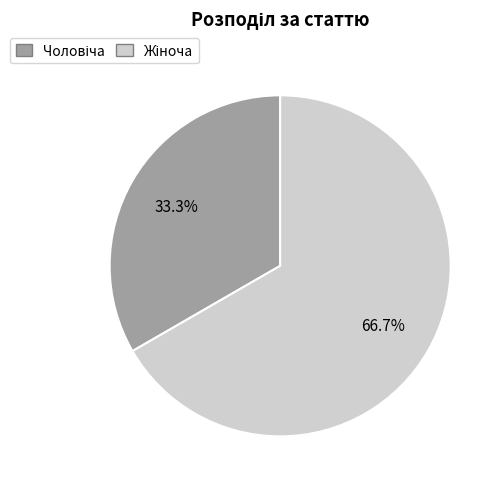

Is there a majority slice in this chart?

Yes